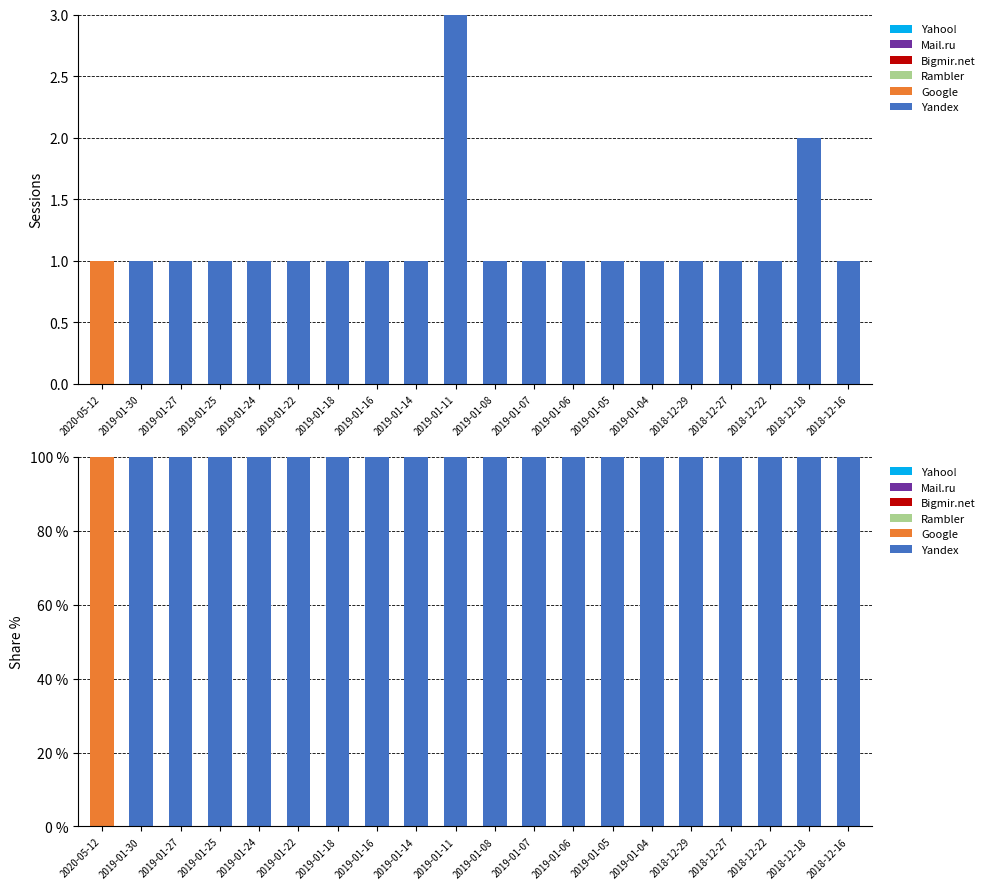

Reading left to right, extract all data points from this chart.

Yandex: 2020-05-12=0	2019-01-30=100	2019-01-27=100	2019-01-25=100	2019-01-24=100	2019-01-22=100	2019-01-18=100	2019-01-16=100	2019-01-14=100	2019-01-11=100	2019-01-08=100	2019-01-07=100	2019-01-06=100	2019-01-05=100	2019-01-04=100	2018-12-29=100	2018-12-27=100	2018-12-22=100	2018-12-18=100	2018-12-16=100
Google: 2020-05-12=100	2019-01-30=0	2019-01-27=0	2019-01-25=0	2019-01-24=0	2019-01-22=0	2019-01-18=0	2019-01-16=0	2019-01-14=0	2019-01-11=0	2019-01-08=0	2019-01-07=0	2019-01-06=0	2019-01-05=0	2019-01-04=0	2018-12-29=0	2018-12-27=0	2018-12-22=0	2018-12-18=0	2018-12-16=0
Rambler: 2020-05-12=0	2019-01-30=0	2019-01-27=0	2019-01-25=0	2019-01-24=0	2019-01-22=0	2019-01-18=0	2019-01-16=0	2019-01-14=0	2019-01-11=0	2019-01-08=0	2019-01-07=0	2019-01-06=0	2019-01-05=0	2019-01-04=0	2018-12-29=0	2018-12-27=0	2018-12-22=0	2018-12-18=0	2018-12-16=0
Bigmir.net: 2020-05-12=0	2019-01-30=0	2019-01-27=0	2019-01-25=0	2019-01-24=0	2019-01-22=0	2019-01-18=0	2019-01-16=0	2019-01-14=0	2019-01-11=0	2019-01-08=0	2019-01-07=0	2019-01-06=0	2019-01-05=0	2019-01-04=0	2018-12-29=0	2018-12-27=0	2018-12-22=0	2018-12-18=0	2018-12-16=0
Mail.ru: 2020-05-12=0	2019-01-30=0	2019-01-27=0	2019-01-25=0	2019-01-24=0	2019-01-22=0	2019-01-18=0	2019-01-16=0	2019-01-14=0	2019-01-11=0	2019-01-08=0	2019-01-07=0	2019-01-06=0	2019-01-05=0	2019-01-04=0	2018-12-29=0	2018-12-27=0	2018-12-22=0	2018-12-18=0	2018-12-16=0
Yahoo!: 2020-05-12=0	2019-01-30=0	2019-01-27=0	2019-01-25=0	2019-01-24=0	2019-01-22=0	2019-01-18=0	2019-01-16=0	2019-01-14=0	2019-01-11=0	2019-01-08=0	2019-01-07=0	2019-01-06=0	2019-01-05=0	2019-01-04=0	2018-12-29=0	2018-12-27=0	2018-12-22=0	2018-12-18=0	2018-12-16=0